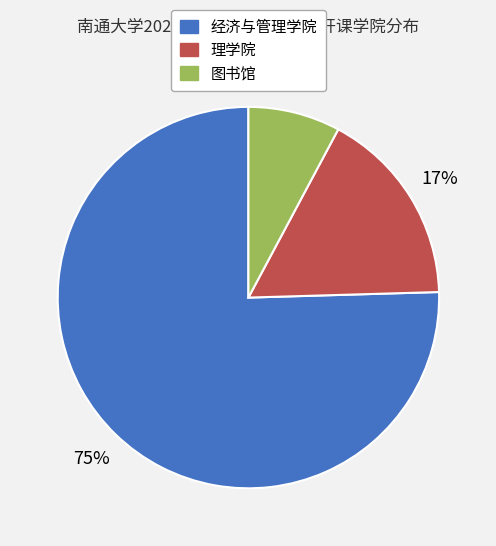

Does any single category account for the majority?

Yes